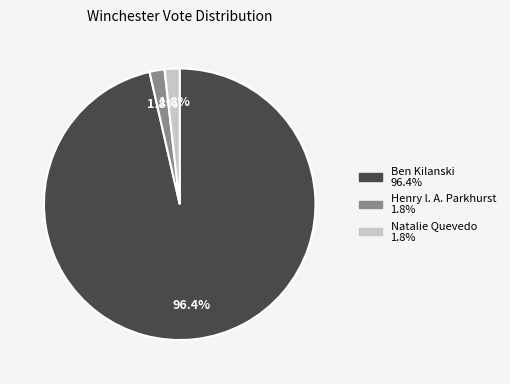

Is there a majority slice in this chart?

Yes